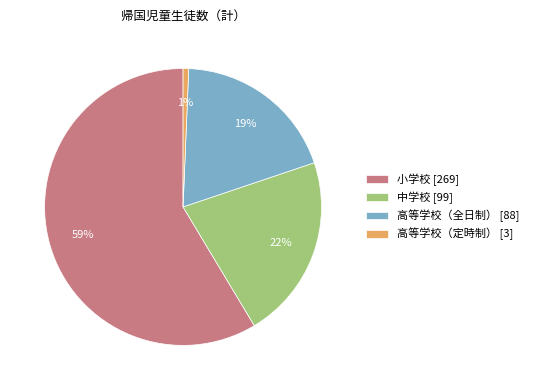

True or false: 高等学校（定時制） accounts for 7% of the total.

False